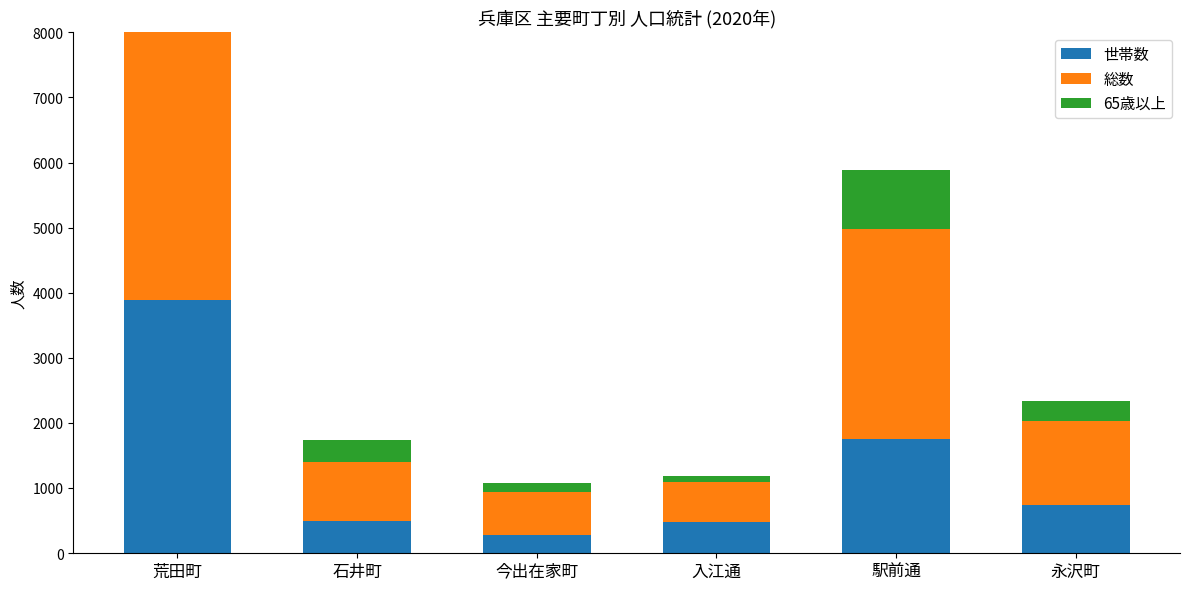

What is the greatest value displayed?

6758